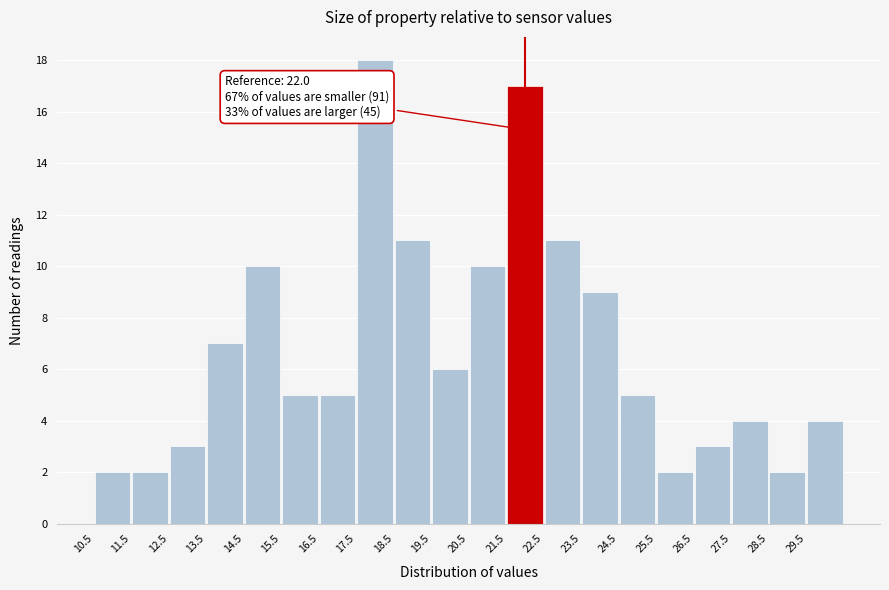

Which range on the x-axis has the tallest bar?

17.5 to 18.5